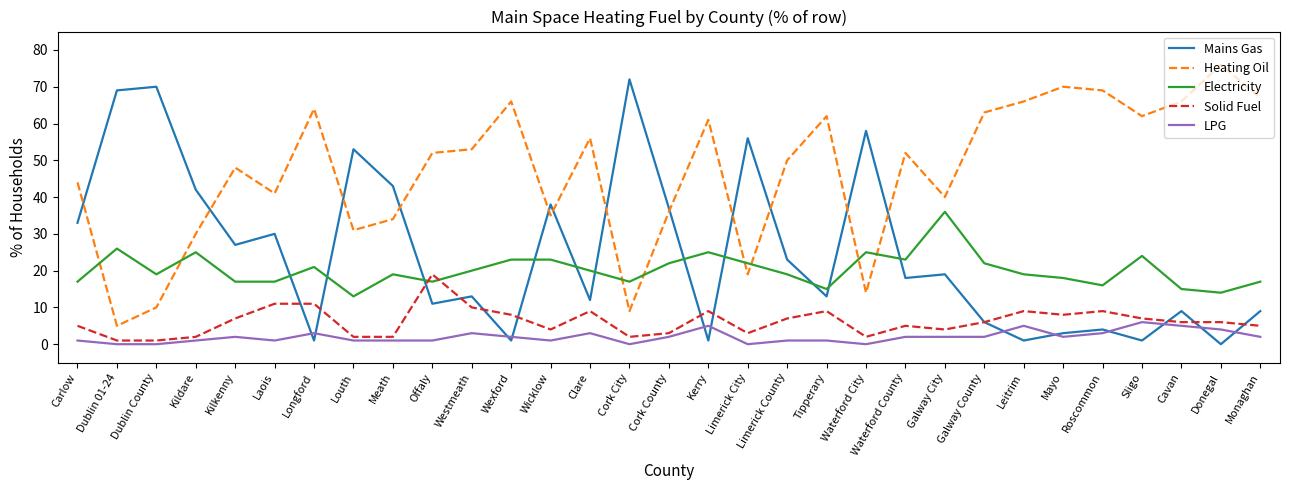

What is the spread (max minus min) of values at Meath?

42